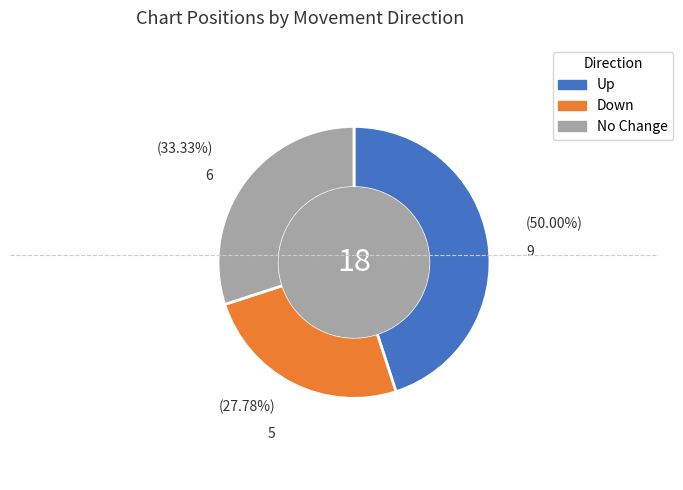

Does - account for over 50% of the chart?

No